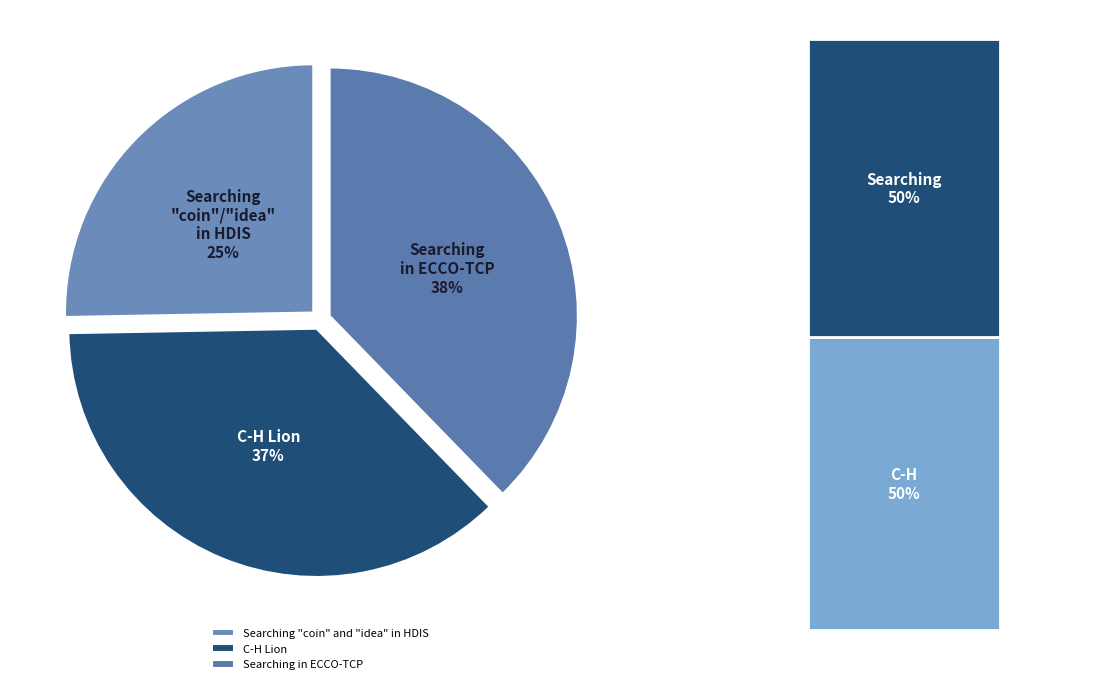

Count the number of slices in the pie.

3